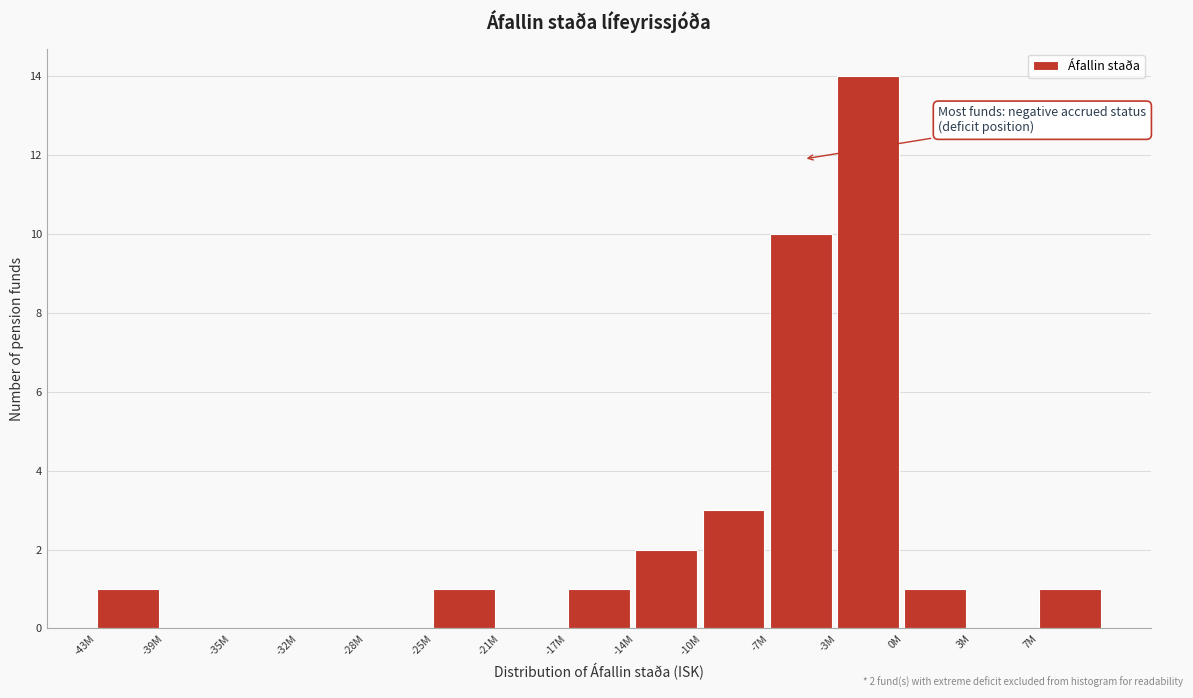

Reading left to right, extract all data points from this chart.

-43M=1	-39M=0	-35M=0	-32M=0	-28M=0	-25M=1	-21M=0	-17M=1	-14M=2	-10M=3	-7M=10	-3M=14	0M=1	3M=0	7M=1